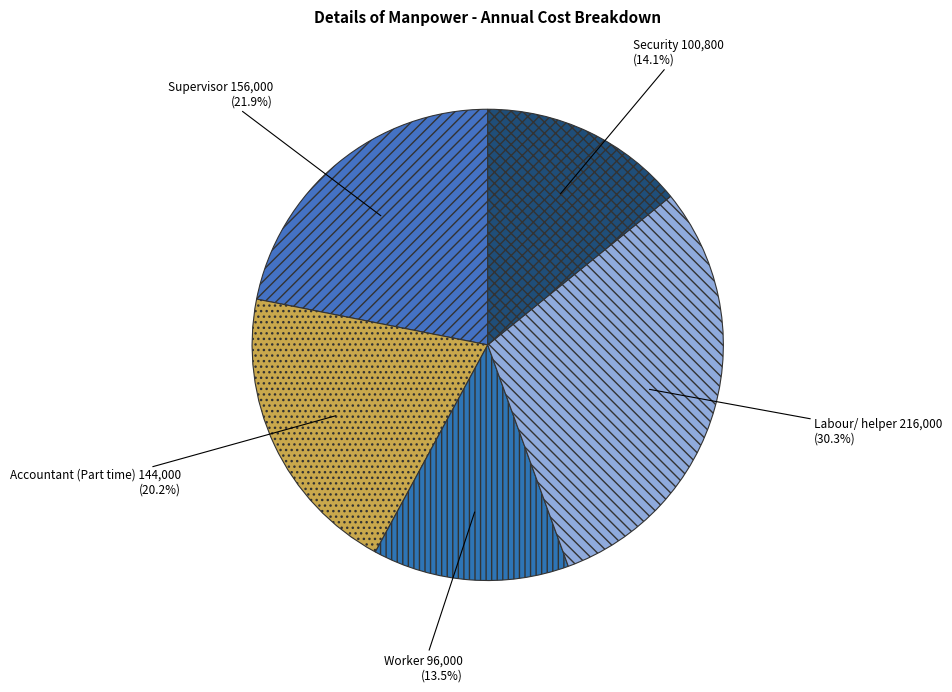

What is the ratio of the value at Accountant (Part time) to the value at Labour/ helper?

0.7